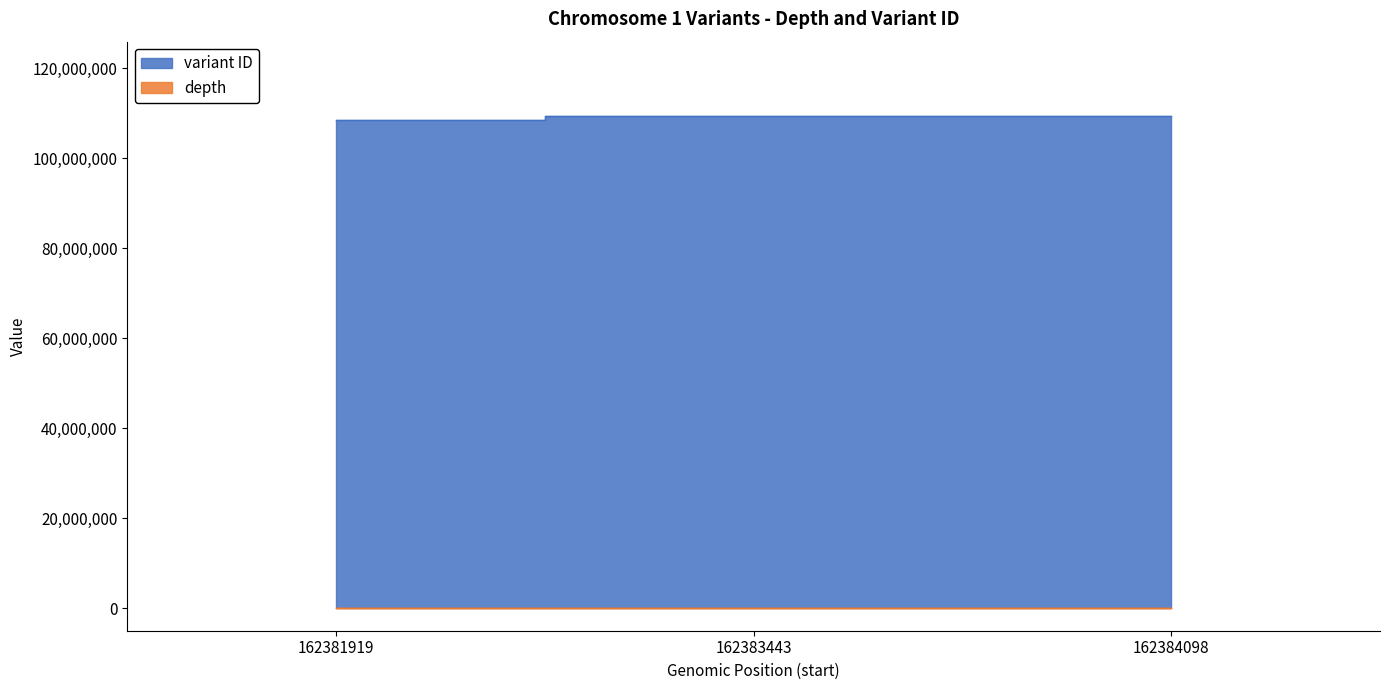

Reading left to right, extract all data points from this chart.

depth: 162381919=18	162383443=23	162384098=18
variant ID: 162381919=108344529	162383443=109434783	162384098=109434785